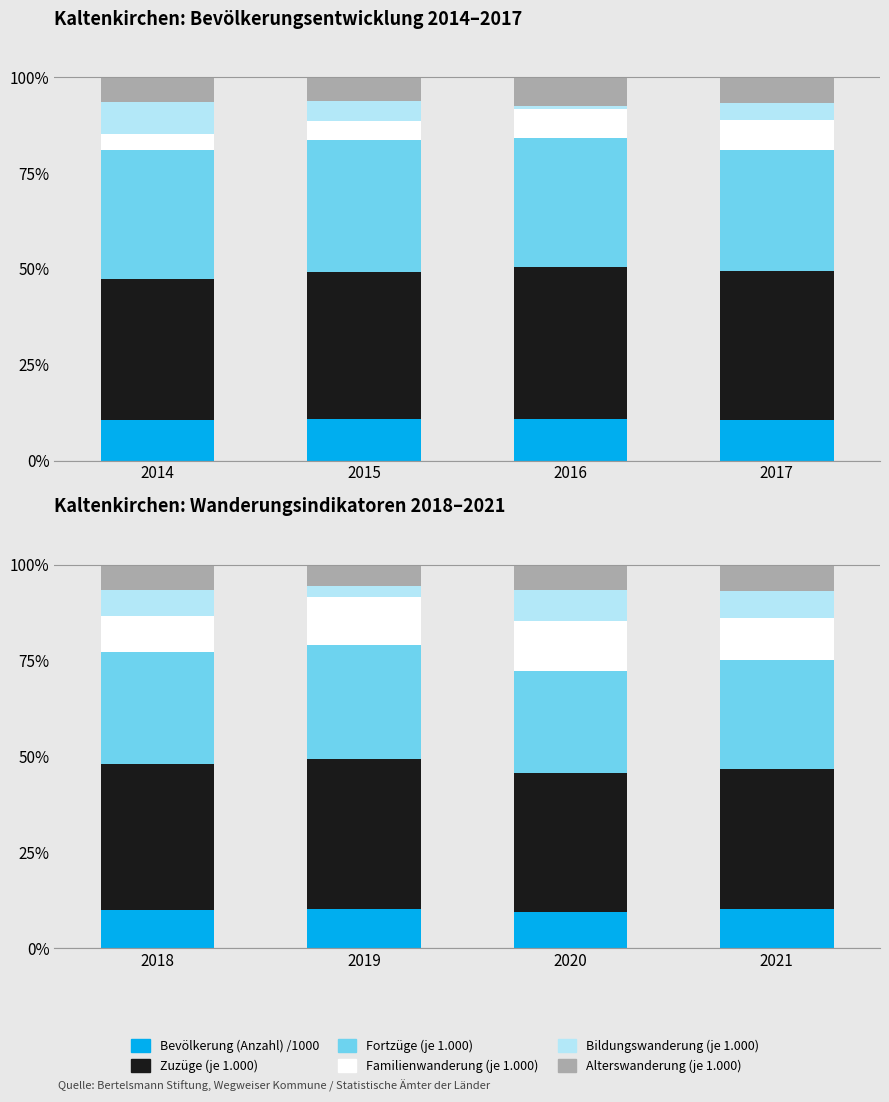

Count the Bevölkerung (Anzahl) /1000 values in the range 9 to 10.

2